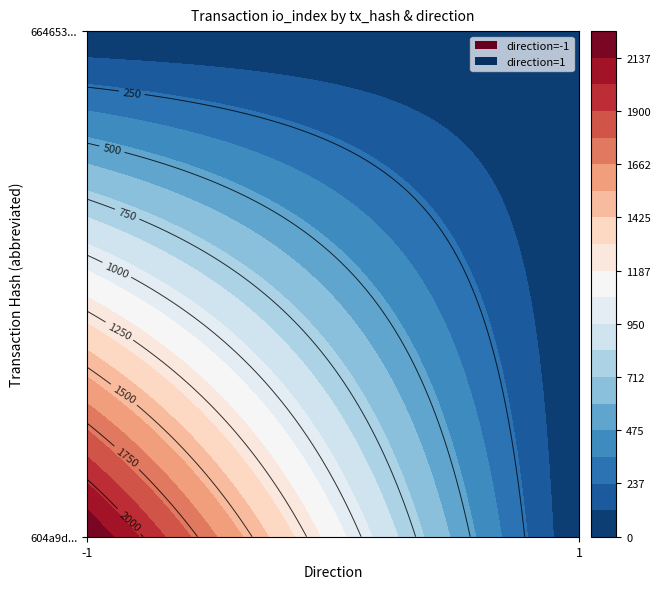

What is the average value of the 604a9d9f55c2d917be84f2648080af1a84ba0e3 series?

1128